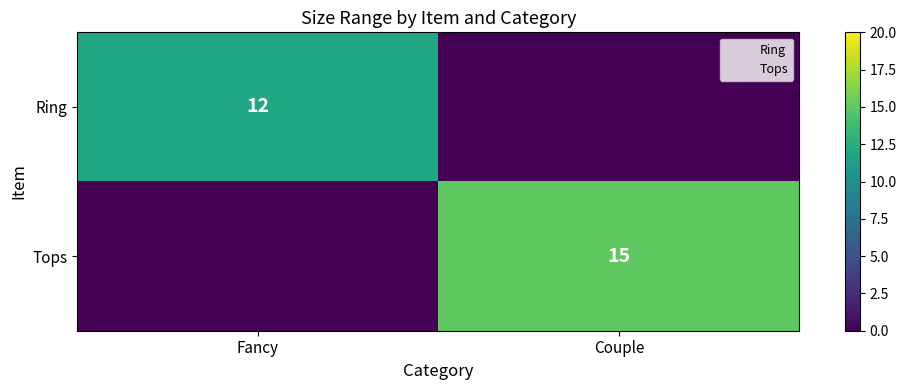

Which series has the largest total across all categories?

Tops